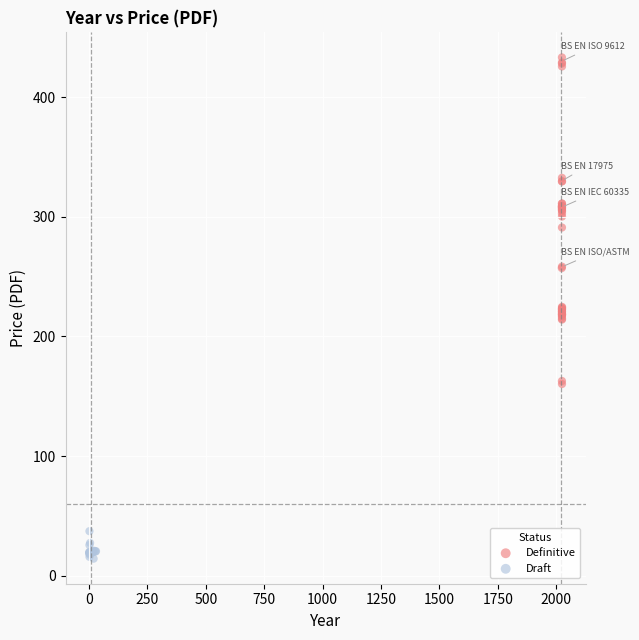

Which series contains the highest Y value?

Definitive